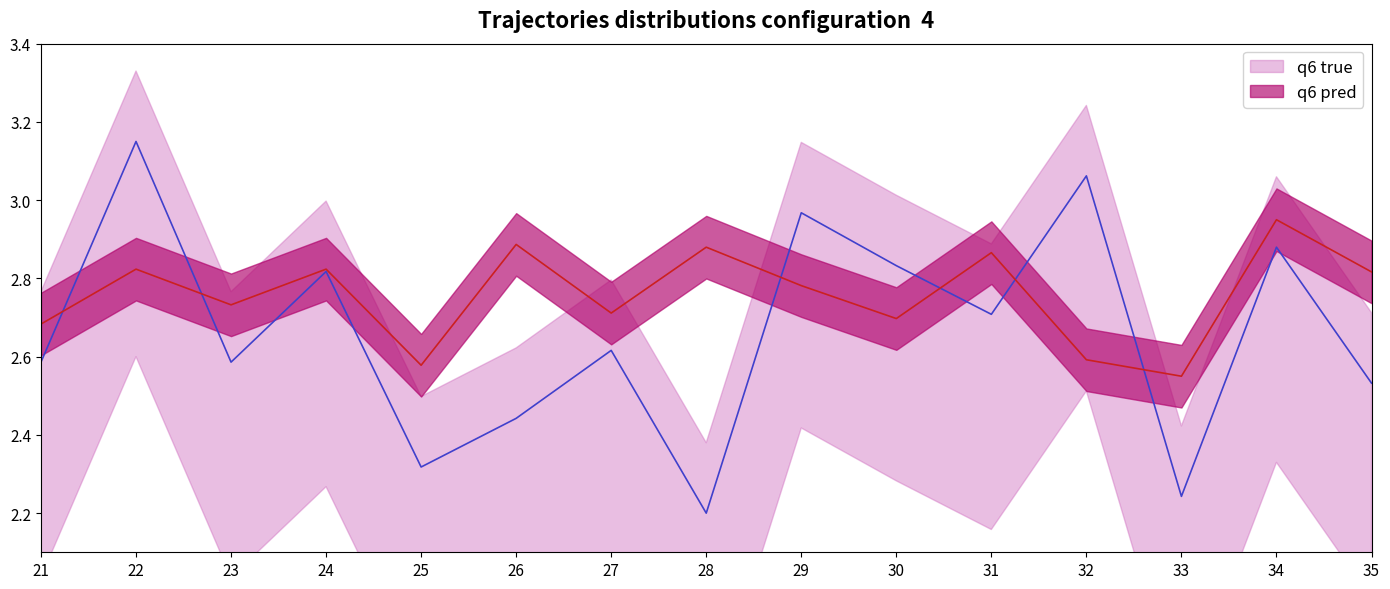

True or false: mean_lon_min and mean_altitude intersect in this chart.

True